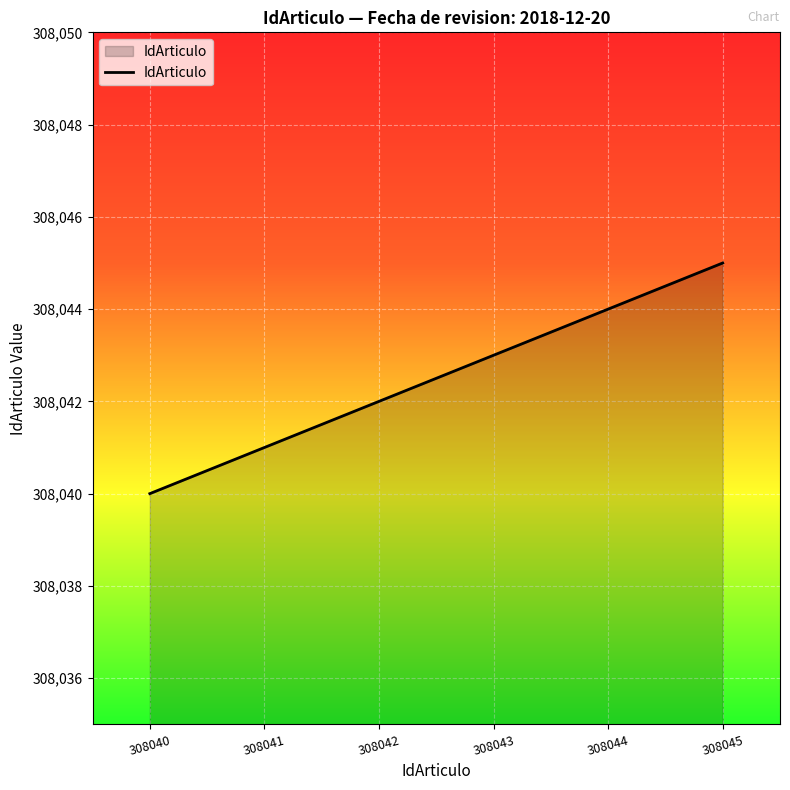

The value at 308042 is 138619. True or false?

False